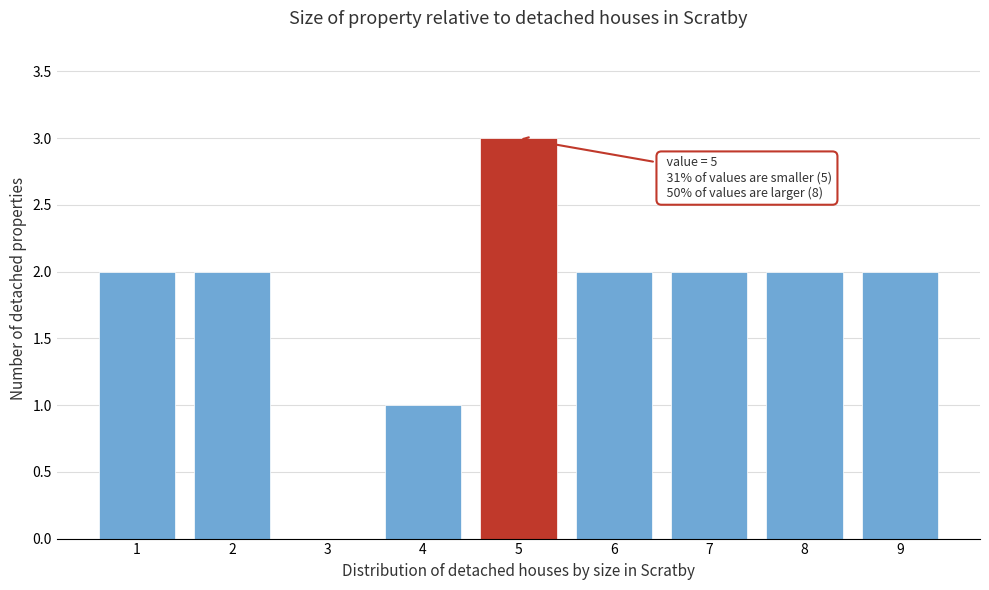

Reading left to right, what are all the values shown in this chart?

1=2	2=2	3=0	4=1	5=3	6=2	7=2	8=2	9=2